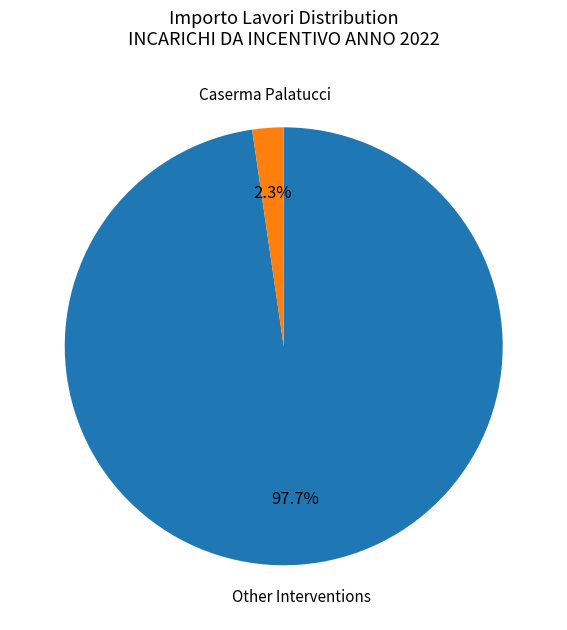

Which category accounts for the majority?

Other Interventions